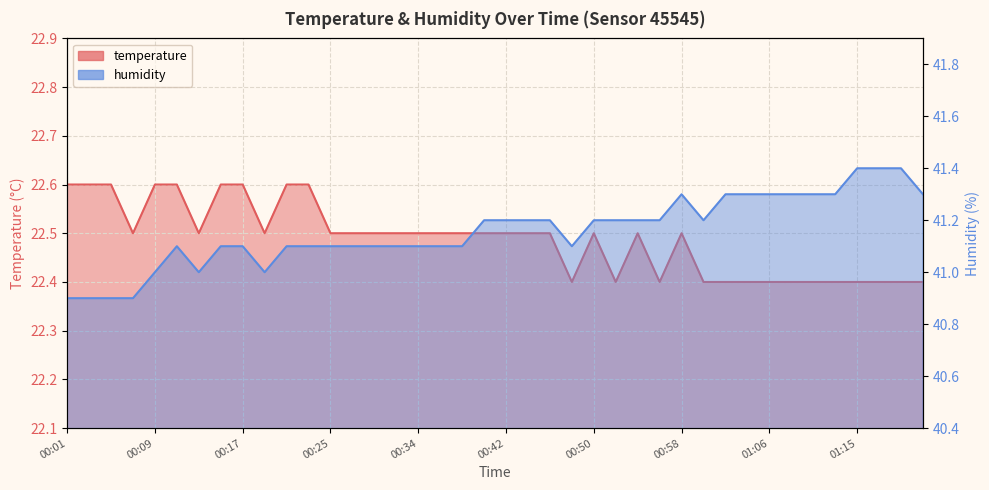

Reading right to left, extract all data points from this chart.

temperature: 01:21=22.4	01:19=22.4	01:17=22.4	01:15=22.4	01:13=22.4	01:10=22.4	01:08=22.4	01:06=22.4	01:04=22.4	01:02=22.4	01:00=22.4	00:58=22.5	00:56=22.4	00:54=22.5	00:52=22.4	00:50=22.5	00:48=22.4	00:46=22.5	00:44=22.5	00:42=22.5	00:40=22.5	00:38=22.5	00:36=22.5	00:34=22.5	00:32=22.5	00:30=22.5	00:27=22.5	00:25=22.5	00:23=22.6	00:21=22.6	00:19=22.5	00:17=22.6	00:15=22.6	00:13=22.5	00:11=22.6	00:09=22.6	00:07=22.5	00:05=22.6	00:03=22.6	00:01=22.6
humidity: 01:21=41.3	01:19=41.4	01:17=41.4	01:15=41.4	01:13=41.3	01:10=41.3	01:08=41.3	01:06=41.3	01:04=41.3	01:02=41.3	01:00=41.2	00:58=41.3	00:56=41.2	00:54=41.2	00:52=41.2	00:50=41.2	00:48=41.1	00:46=41.2	00:44=41.2	00:42=41.2	00:40=41.2	00:38=41.1	00:36=41.1	00:34=41.1	00:32=41.1	00:30=41.1	00:27=41.1	00:25=41.1	00:23=41.1	00:21=41.1	00:19=41.0	00:17=41.1	00:15=41.1	00:13=41.0	00:11=41.1	00:09=41.0	00:07=40.9	00:05=40.9	00:03=40.9	00:01=40.9